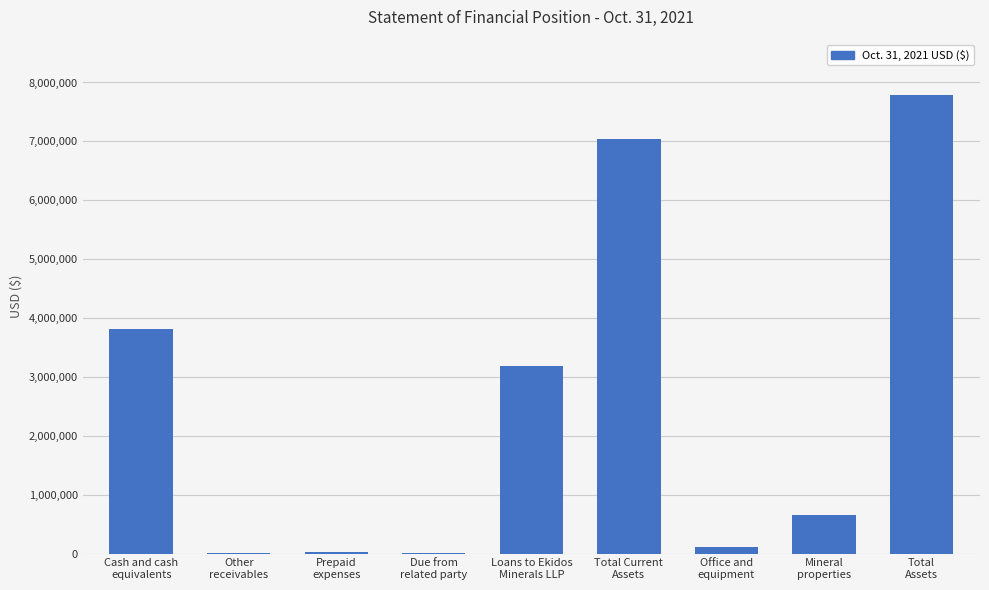

How many categories are shown in the chart?

9